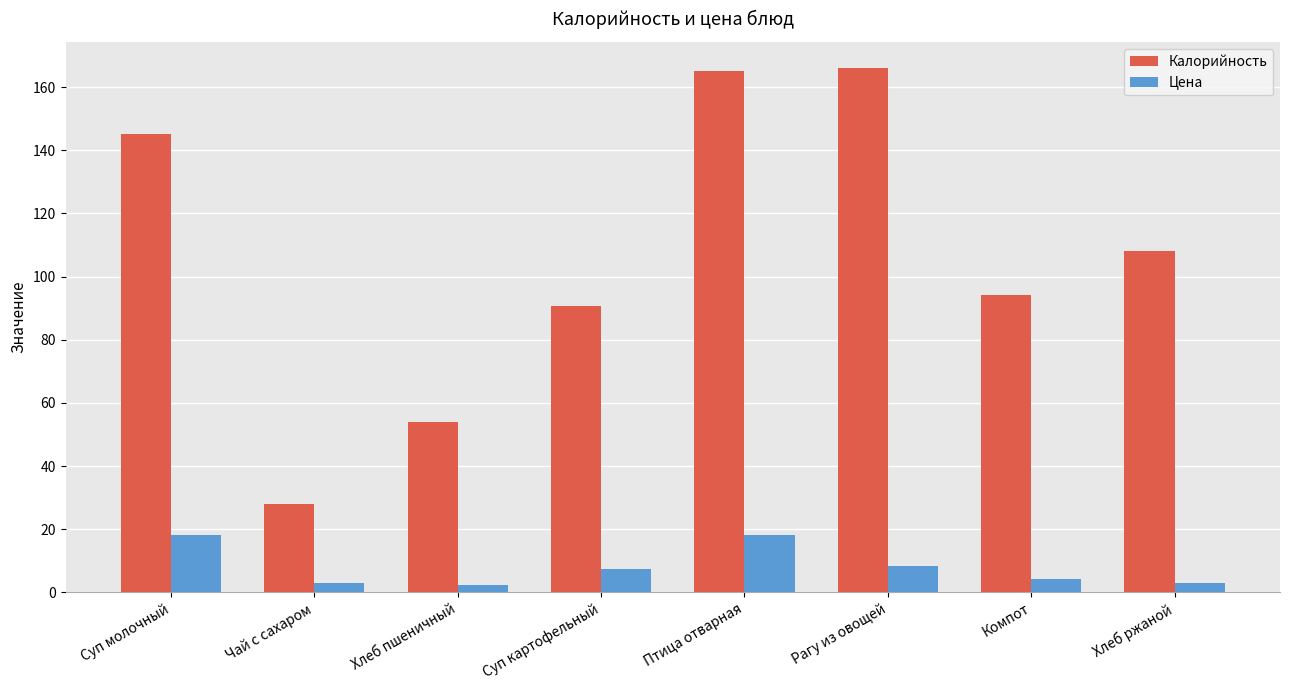

Which series changed the most between Хлеб пшеничный and Хлеб ржаной?

Калорийность